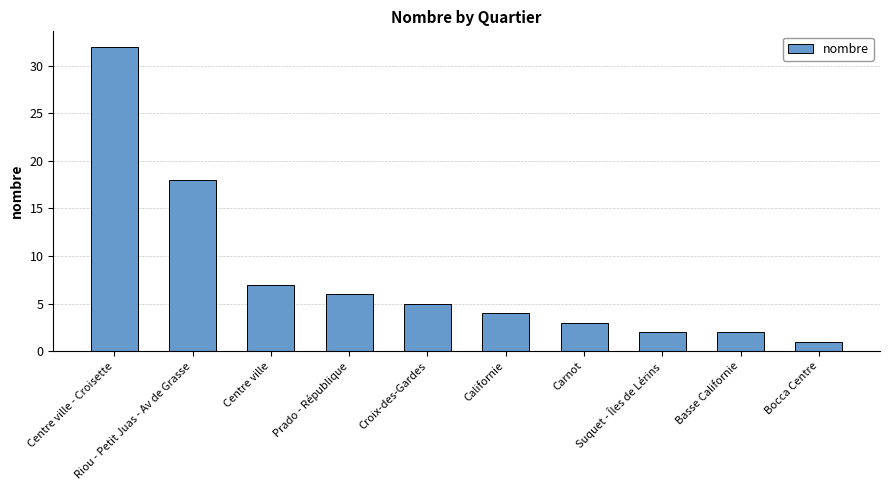

Reading right to left, extract all data points from this chart.

Bocca Centre=1	Basse Californie=2	Suquet - Îles de Lérins=2	Carnot=3	Californie=4	Croix-des-Gardes=5	Prado - République=6	Centre ville=7	Riou - Petit Juas - Av de Grasse=18	Centre ville - Croisette=32